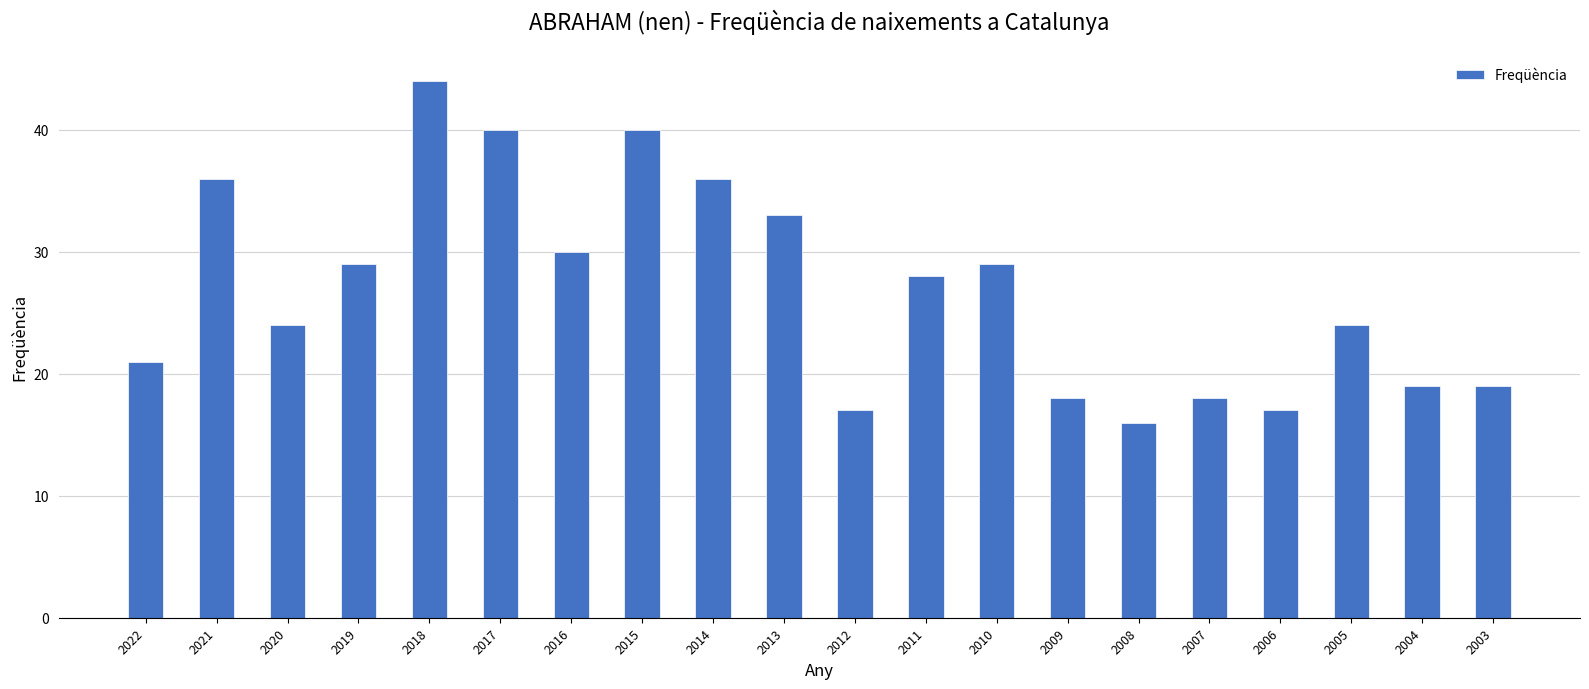

What is the average value?

27